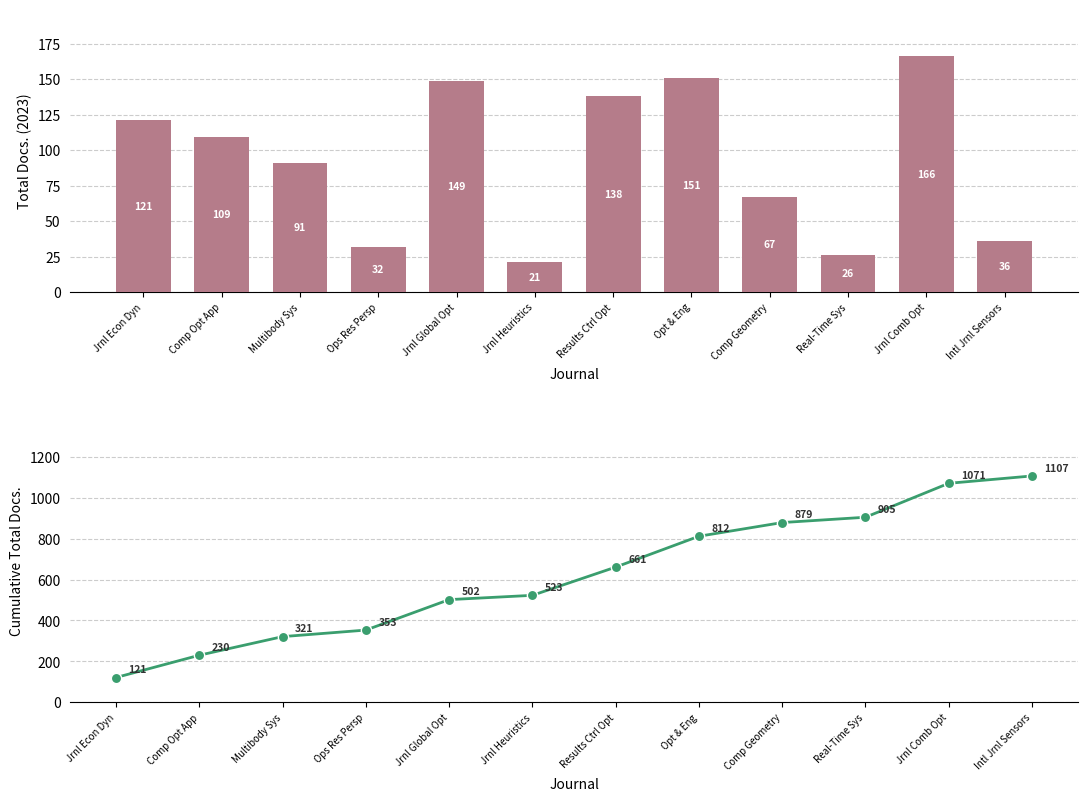

Which series has the largest total across all categories?

Cumulative Total Docs.